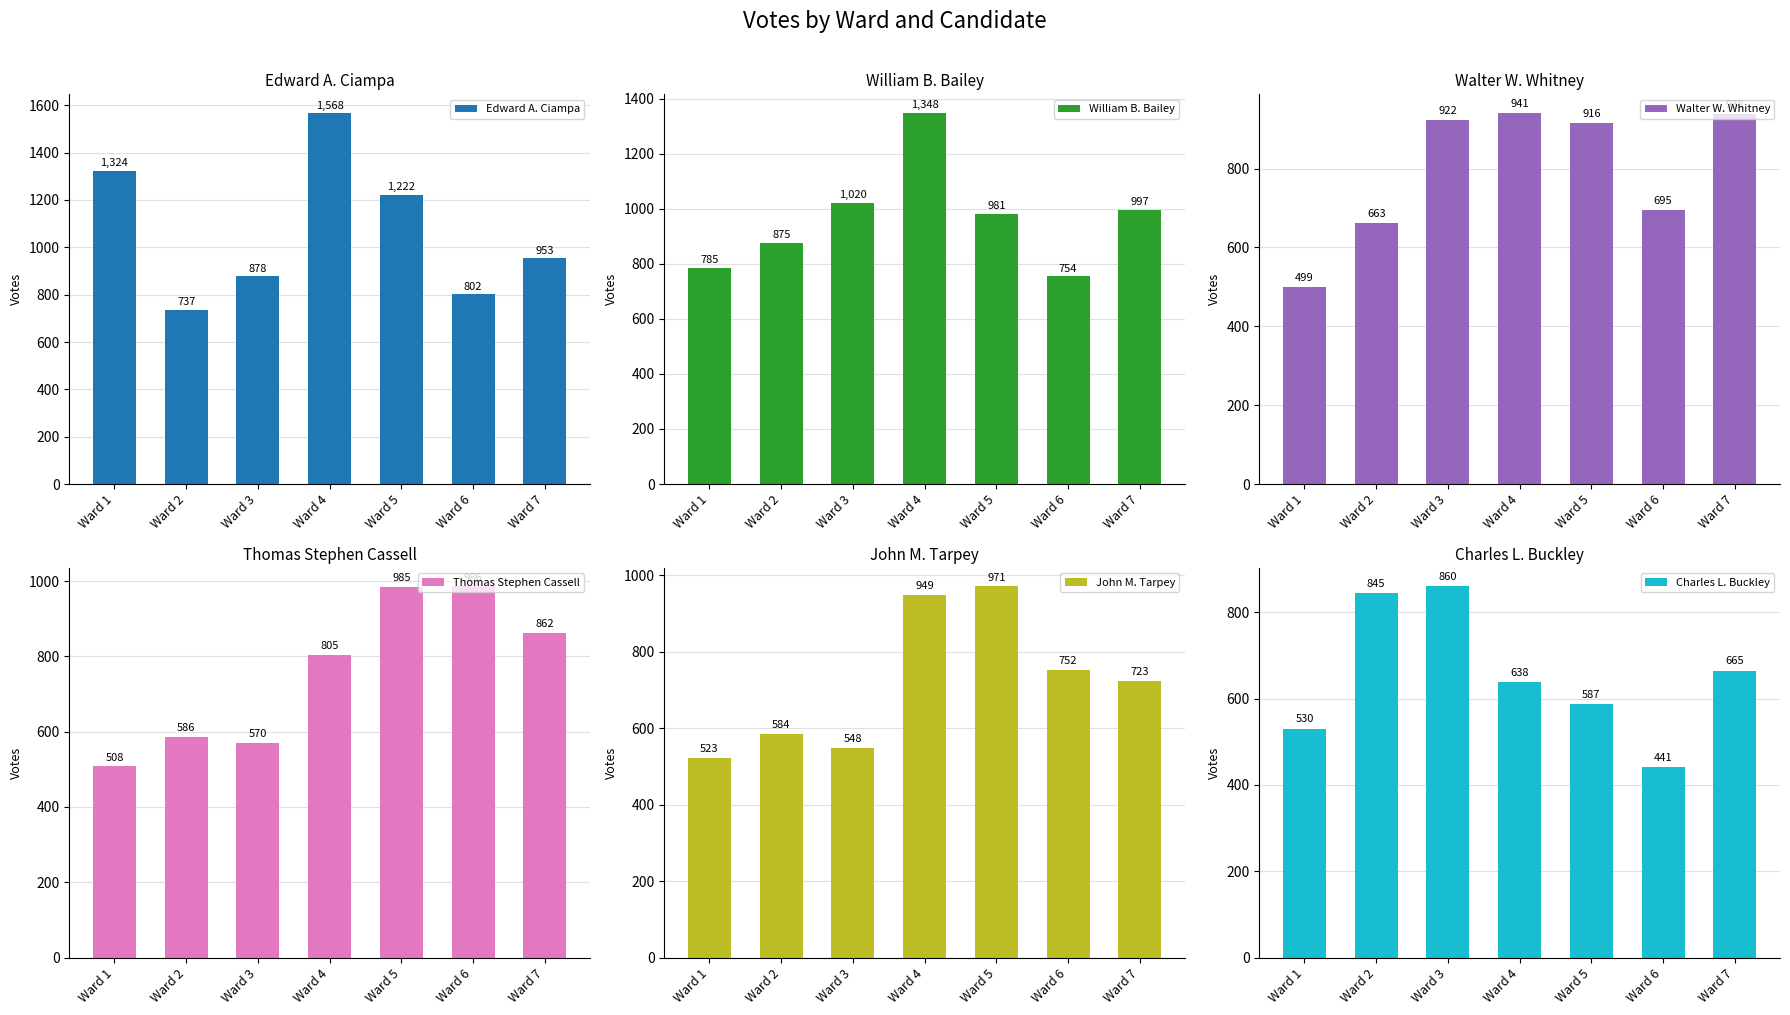

How many values in the Thomas Stephen Cassell series are below 805?

3